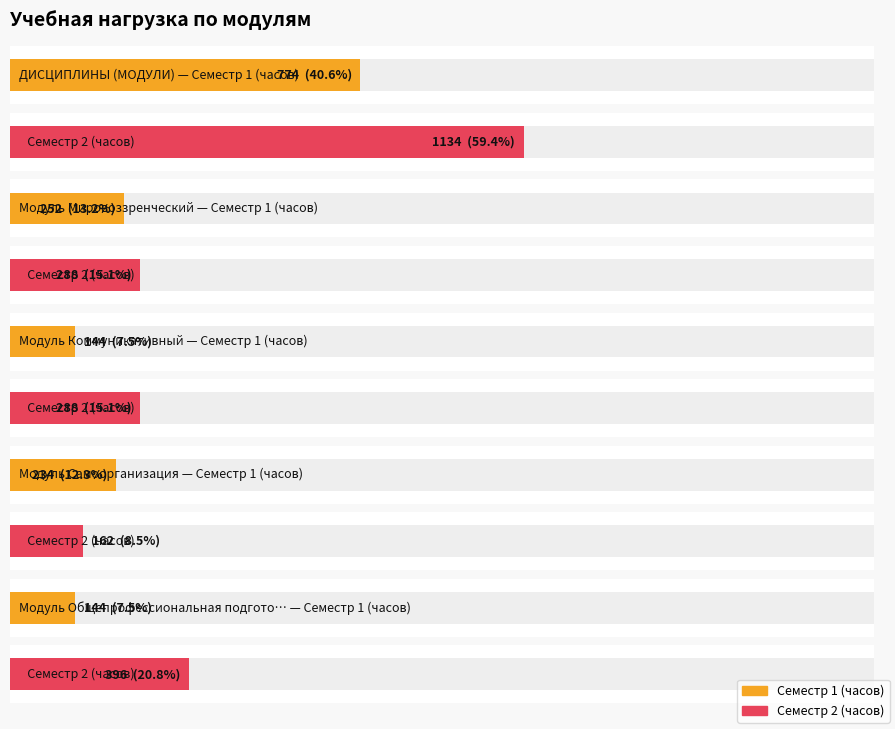

How many data points does each series have?

5